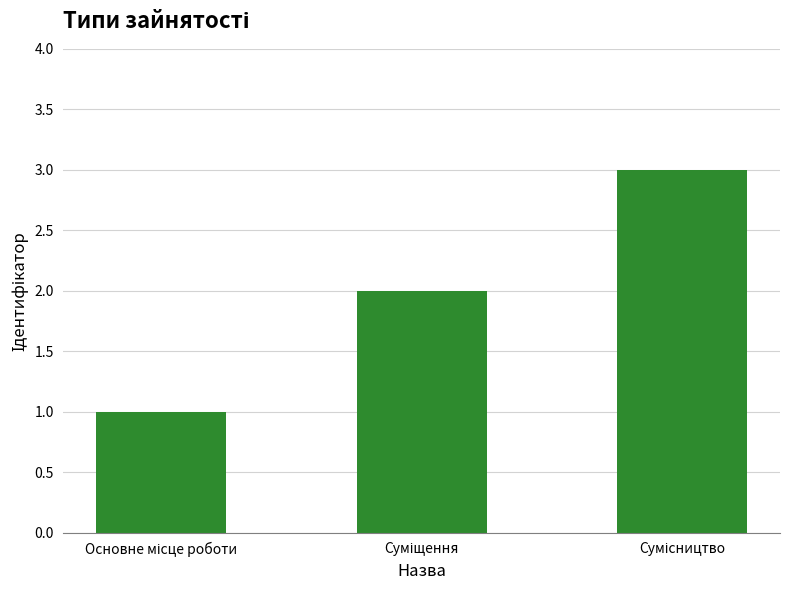

What is the sum of all values?

6